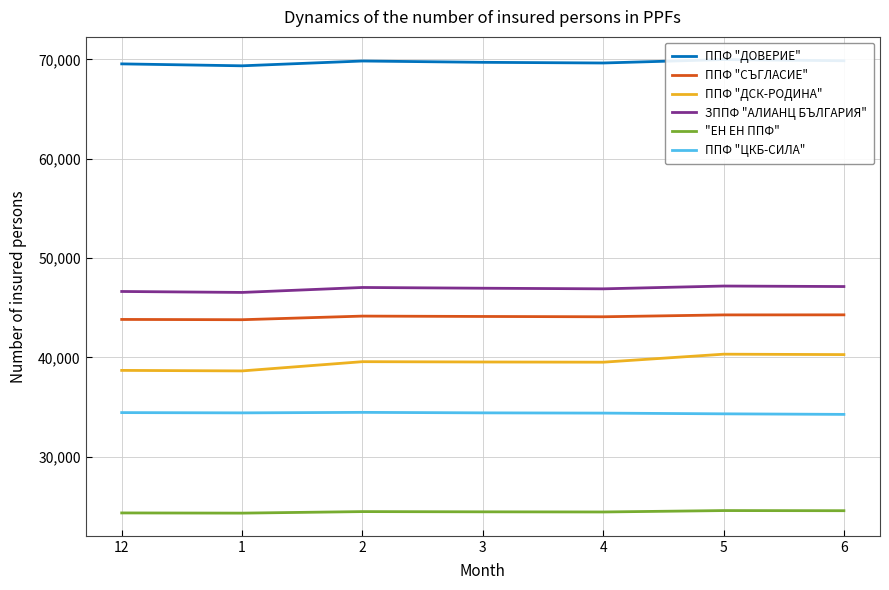

At 6, list the series in order from smallest to largest.

"ЕН ЕН ППФ", ППФ "ЦКБ-СИЛА", ППФ "ДСК-РОДИНА", ППФ "СЪГЛАСИЕ", ЗППФ "АЛИАНЦ БЪЛГАРИЯ", ППФ "ДОВЕРИЕ"